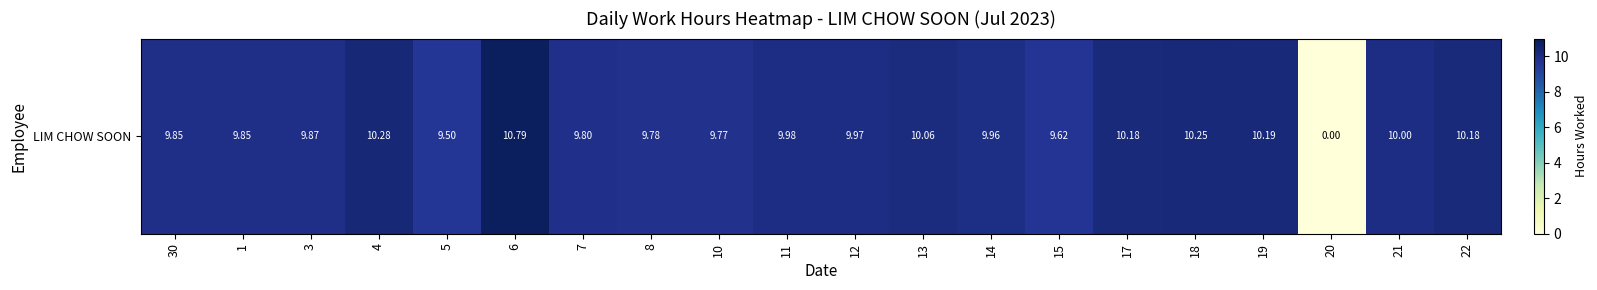

What is the sum of all values?

189.9